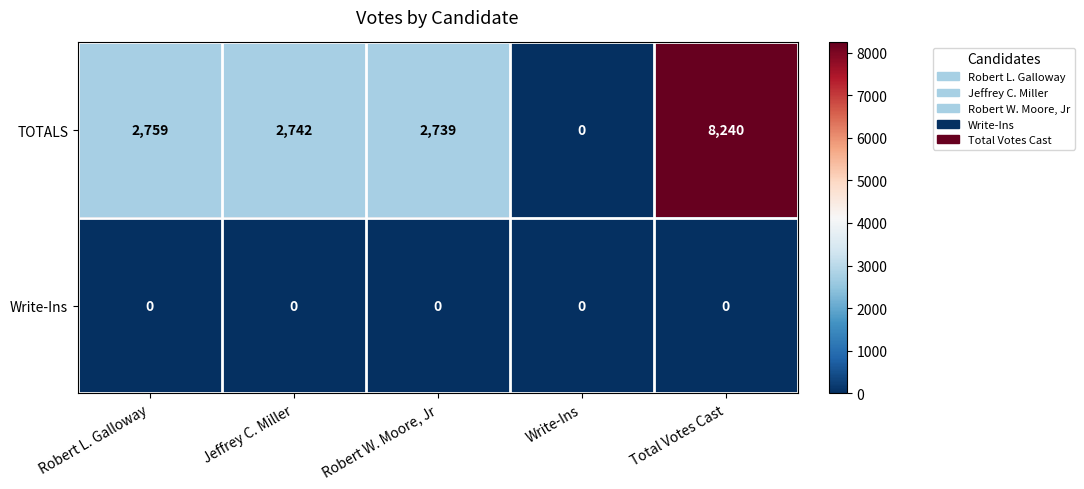

Reading left to right, what are all the values shown in this chart?

TOTALS: 2759	2742	2739	0	8240
Write-Ins: 0	0	0	0	0